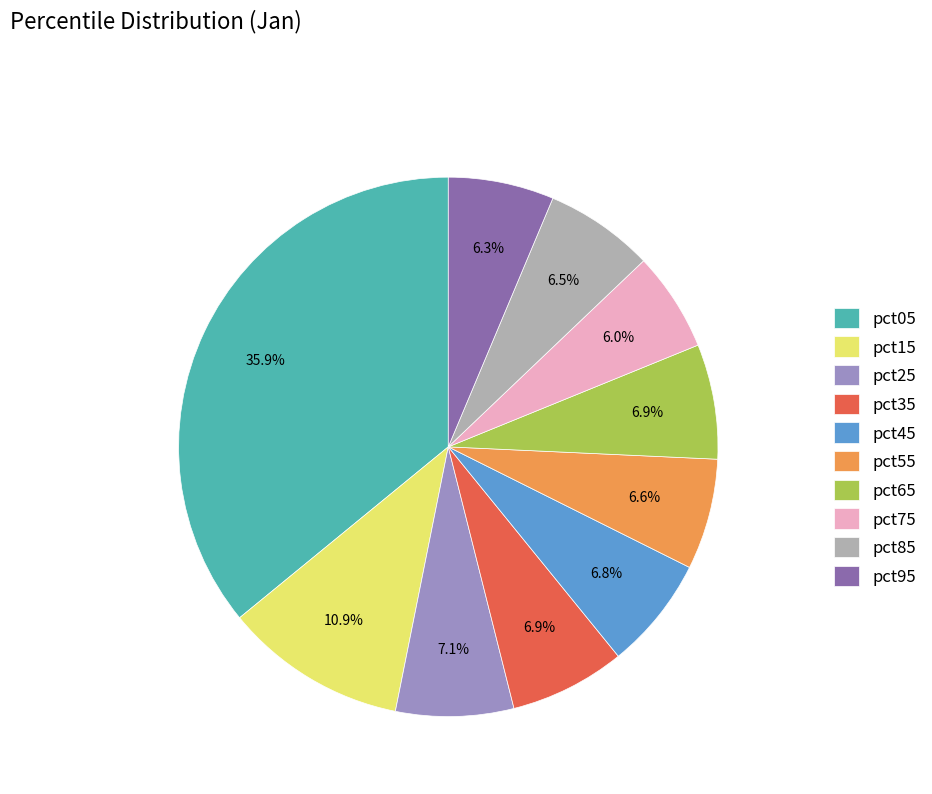

To the nearest percent, what is the difference between the largest and smallest slice percentages?

30%